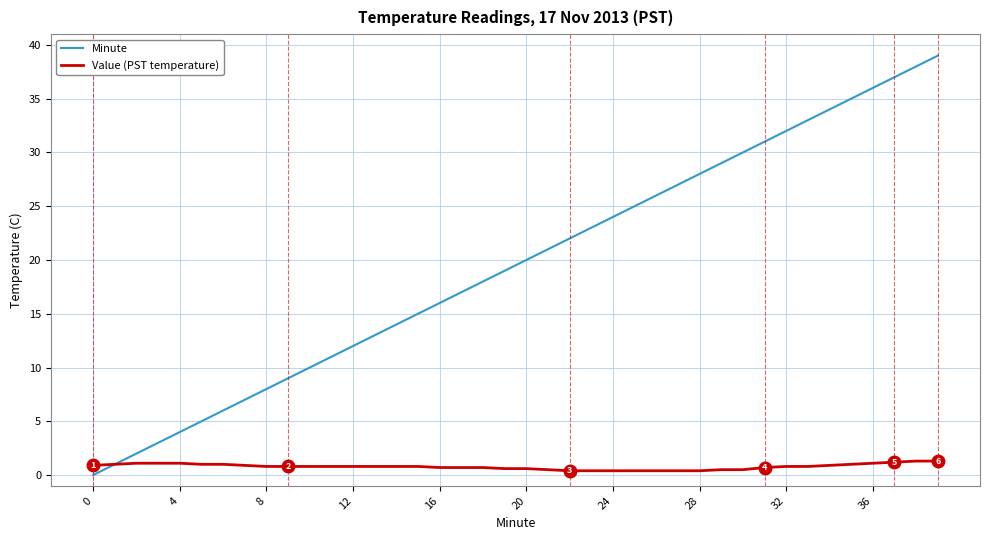

Which series has the largest range (max minus min)?

Minute